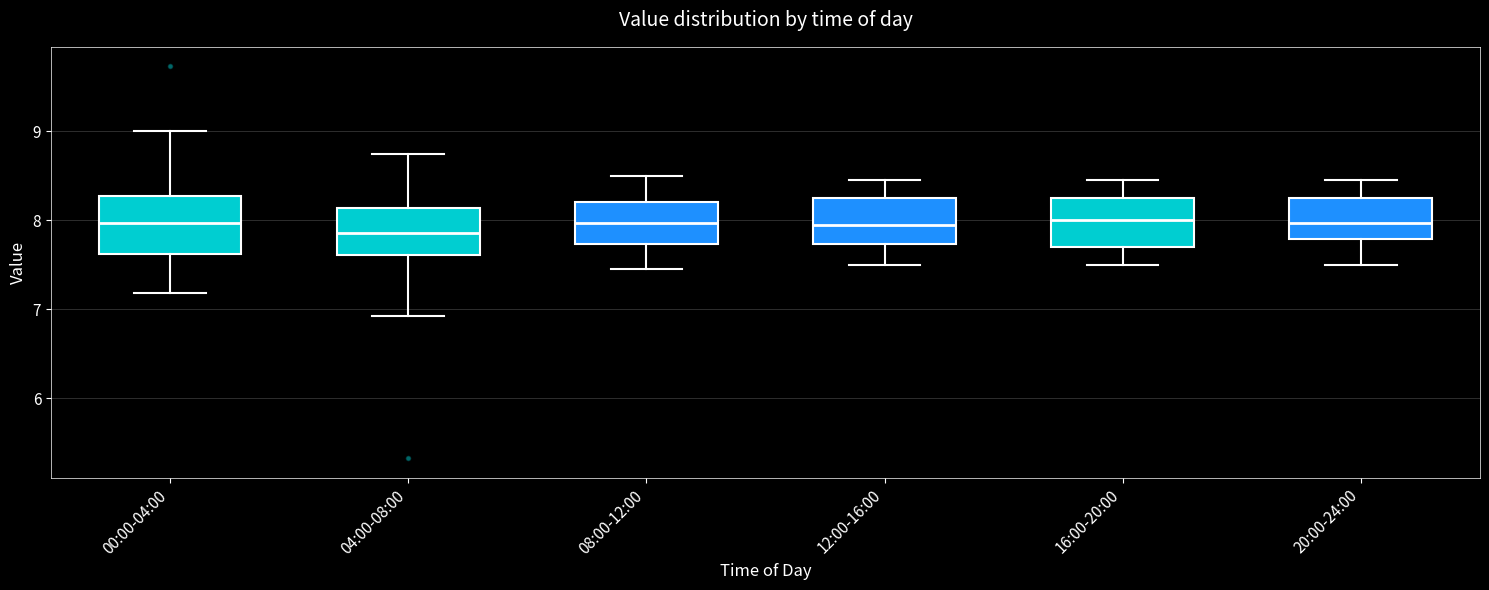

Where does the median line of the box for 12:00-16:00 sit on the y-axis? The values are not printed on the chart, so give them approximately, as read against the axis.

8.0